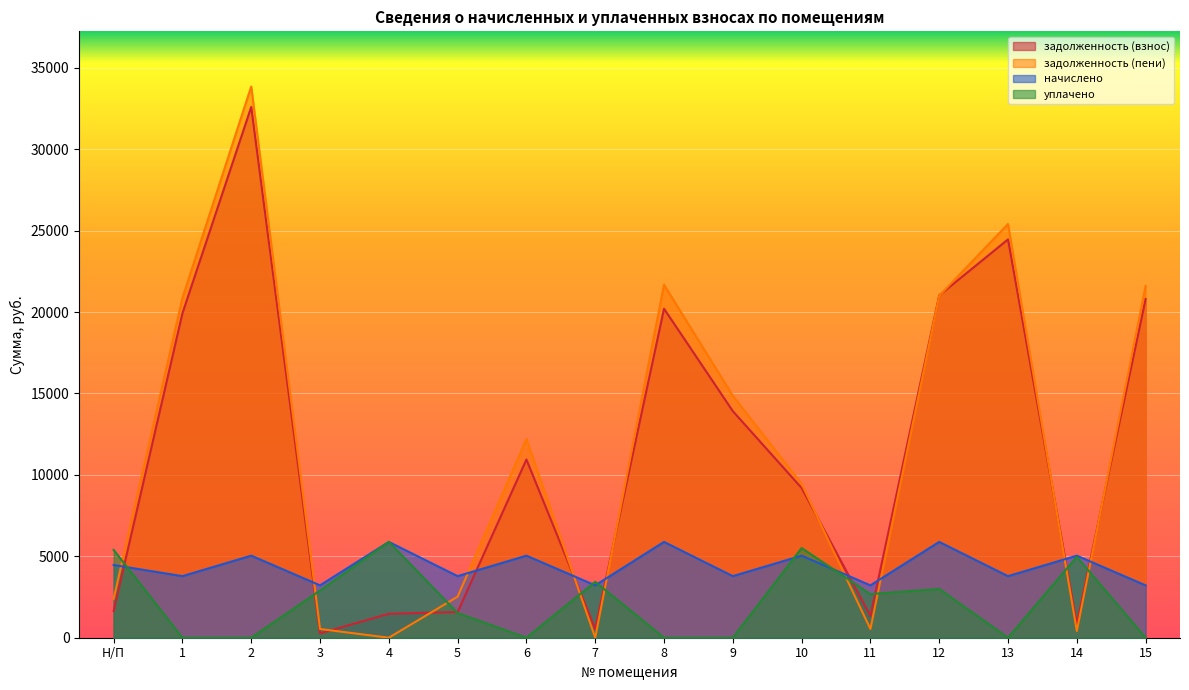

What is the value of the задолженность (пени) point at the 7th from the left?

12206.2